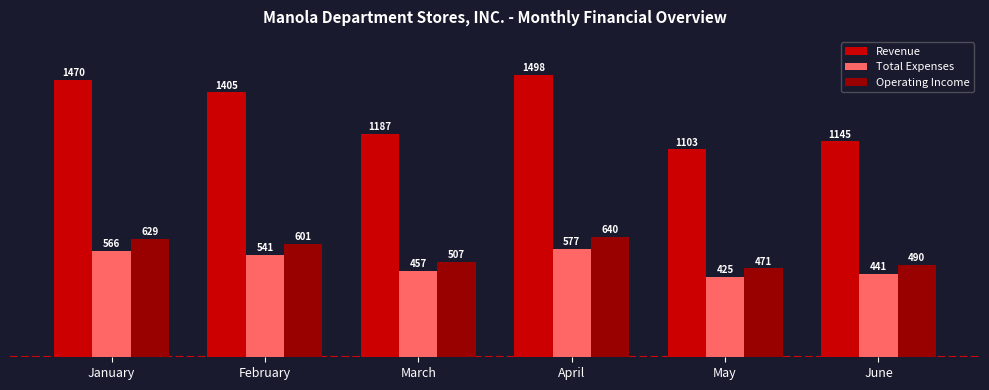

Does the chart contain any negative values?

No